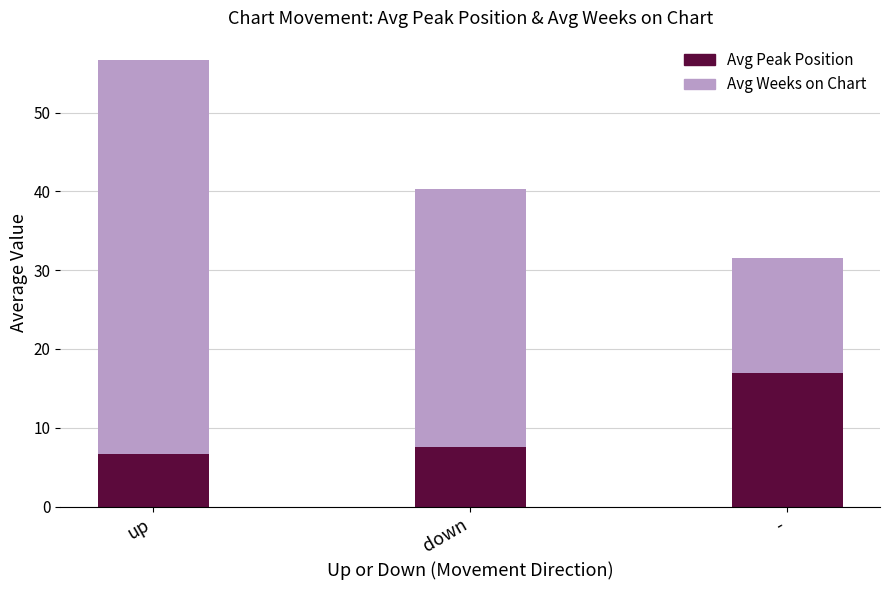

What is the minimum value for Avg Peak Position?

6.7